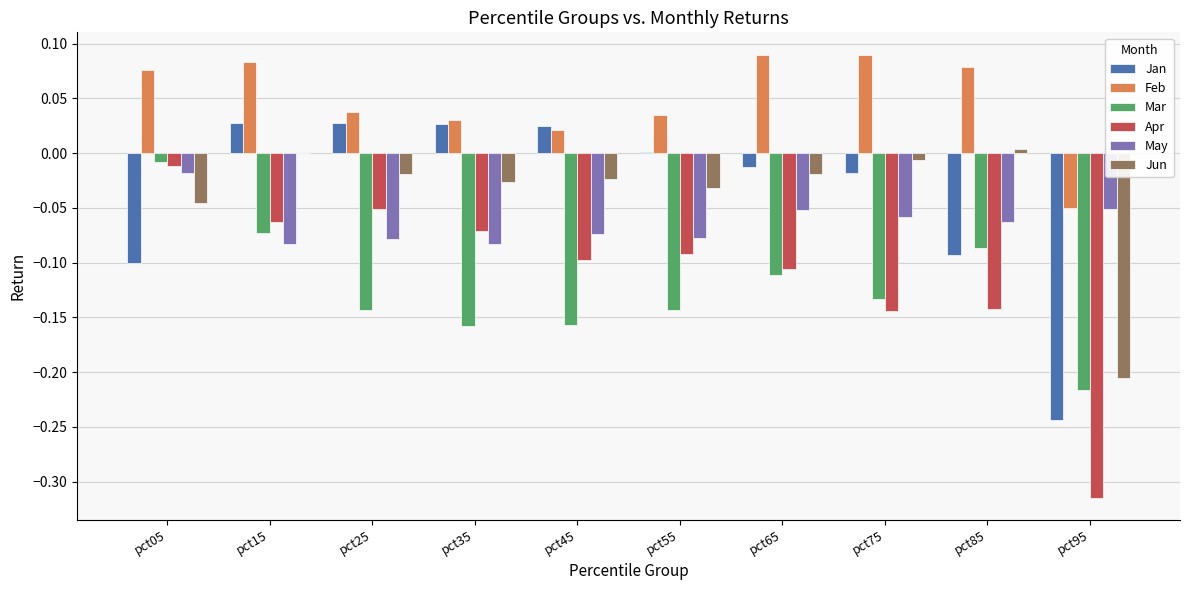

At which label does Apr reach its peak?

pct05